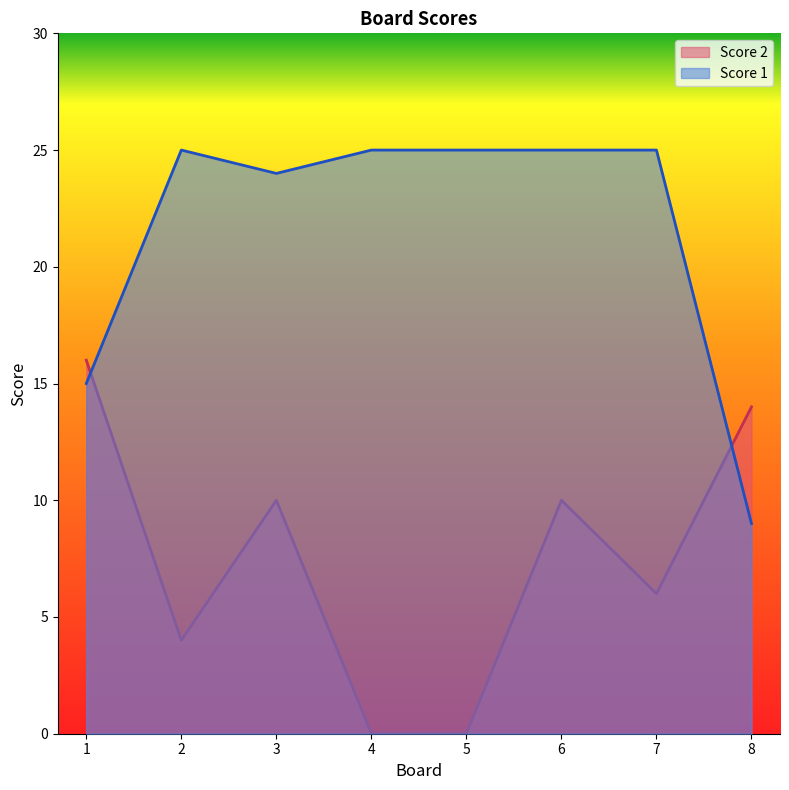

Where do Score 2 and Score 1 first cross each other?

1 and 2